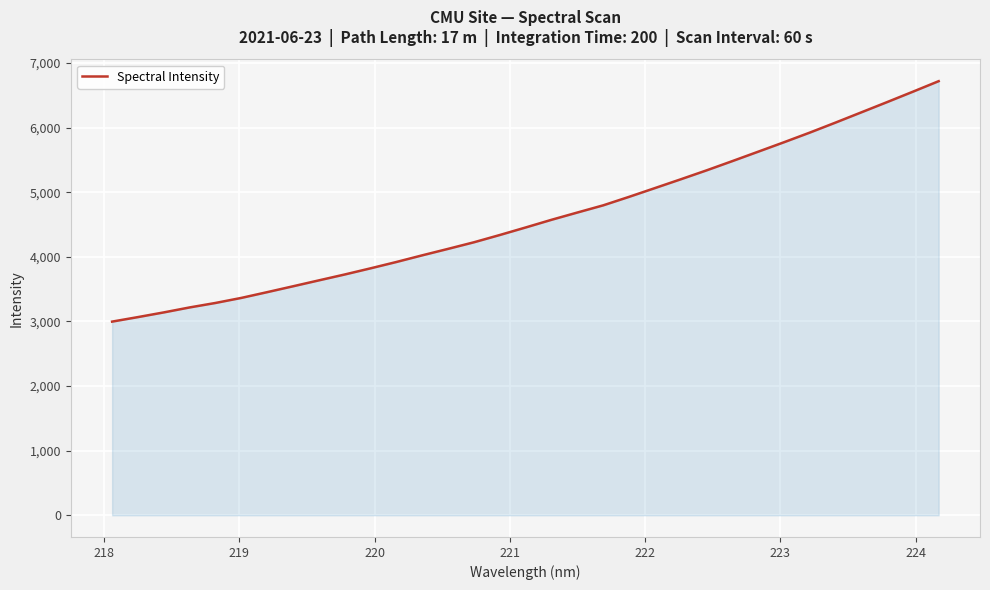

What is the difference between the maximum and minimum values?

3722.2